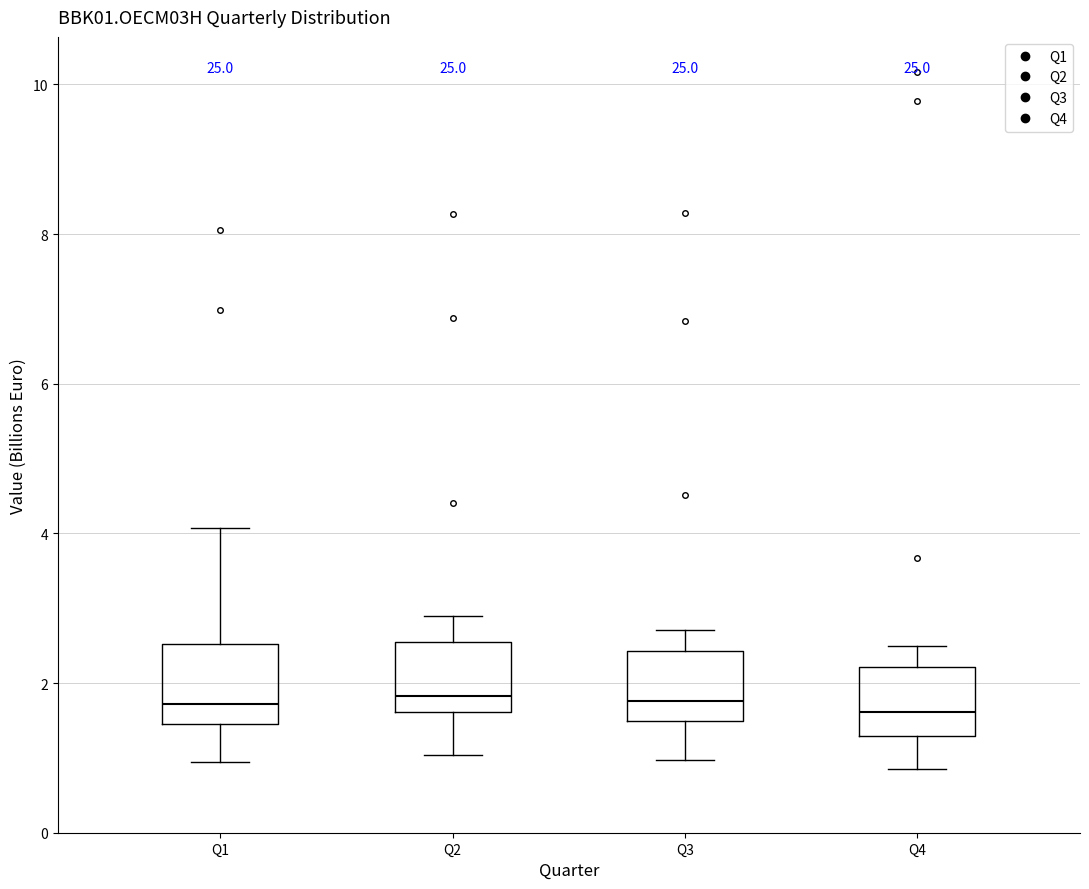

Where is the upper edge of the box for Q2 on the y-axis? The values are not printed on the chart, so give them approximately, as read against the axis.

2.6